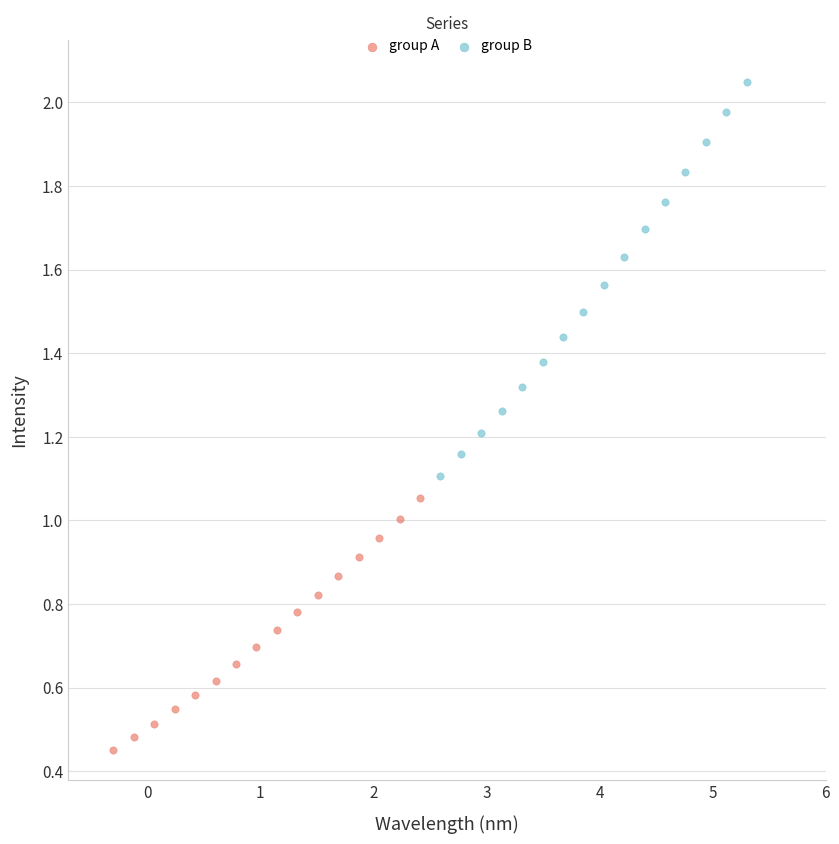

Which series has the largest Y range (max minus min)?

group B